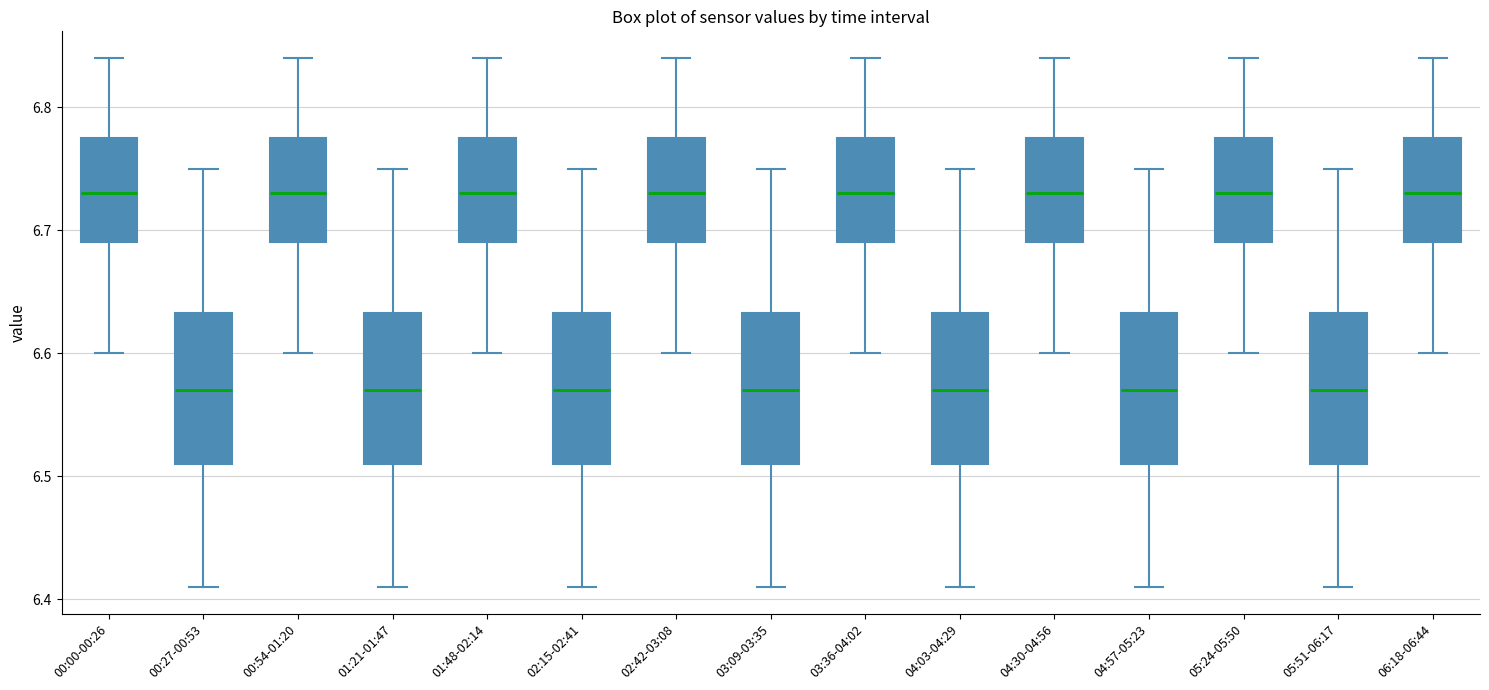

Reading left to right, read every box against the y-axis: the position of its median line, the range the box covers, and the ends of its whiskers. The values are not printed on the chart, so give them approximately, as read against the axis.

00:00-00:26: median 6.73, box 6.69 to 6.78, whiskers 6.60 to 6.84
00:27-00:53: median 6.57, box 6.51 to 6.63, whiskers 6.41 to 6.75
00:54-01:20: median 6.73, box 6.69 to 6.78, whiskers 6.60 to 6.84
01:21-01:47: median 6.57, box 6.51 to 6.63, whiskers 6.41 to 6.75
01:48-02:14: median 6.73, box 6.69 to 6.78, whiskers 6.60 to 6.84
02:15-02:41: median 6.57, box 6.51 to 6.63, whiskers 6.41 to 6.75
02:42-03:08: median 6.73, box 6.69 to 6.78, whiskers 6.60 to 6.84
03:09-03:35: median 6.57, box 6.51 to 6.63, whiskers 6.41 to 6.75
03:36-04:02: median 6.73, box 6.69 to 6.78, whiskers 6.60 to 6.84
04:03-04:29: median 6.57, box 6.51 to 6.63, whiskers 6.41 to 6.75
04:30-04:56: median 6.73, box 6.69 to 6.78, whiskers 6.60 to 6.84
04:57-05:23: median 6.57, box 6.51 to 6.63, whiskers 6.41 to 6.75
05:24-05:50: median 6.73, box 6.69 to 6.78, whiskers 6.60 to 6.84
05:51-06:17: median 6.57, box 6.51 to 6.63, whiskers 6.41 to 6.75
06:18-06:44: median 6.73, box 6.69 to 6.78, whiskers 6.60 to 6.84